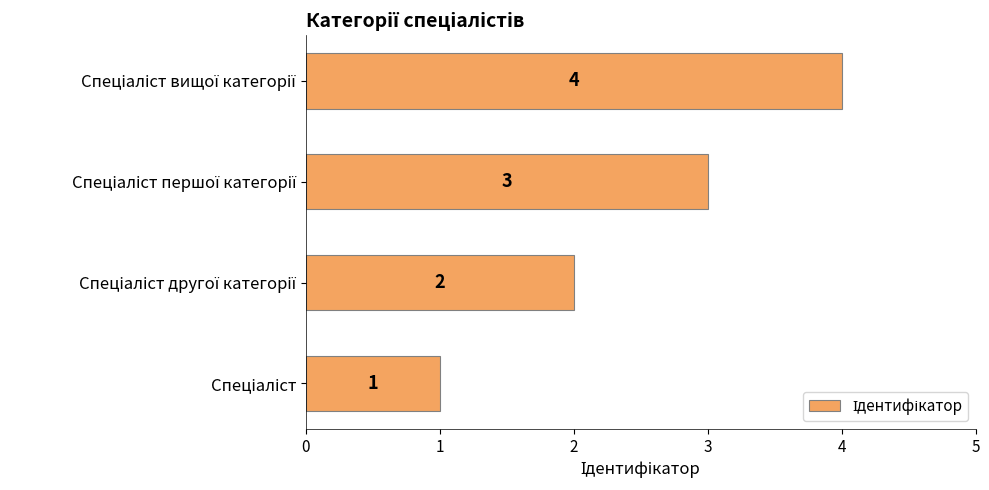

How many values are between 2 and 4?

3